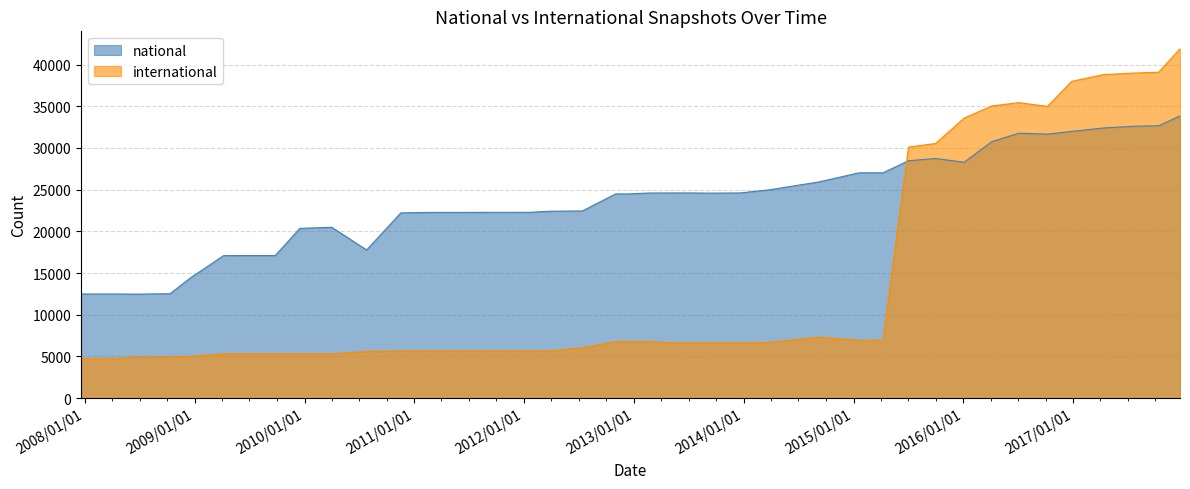

List the series in order of their overall mean, lowest first.

international, national